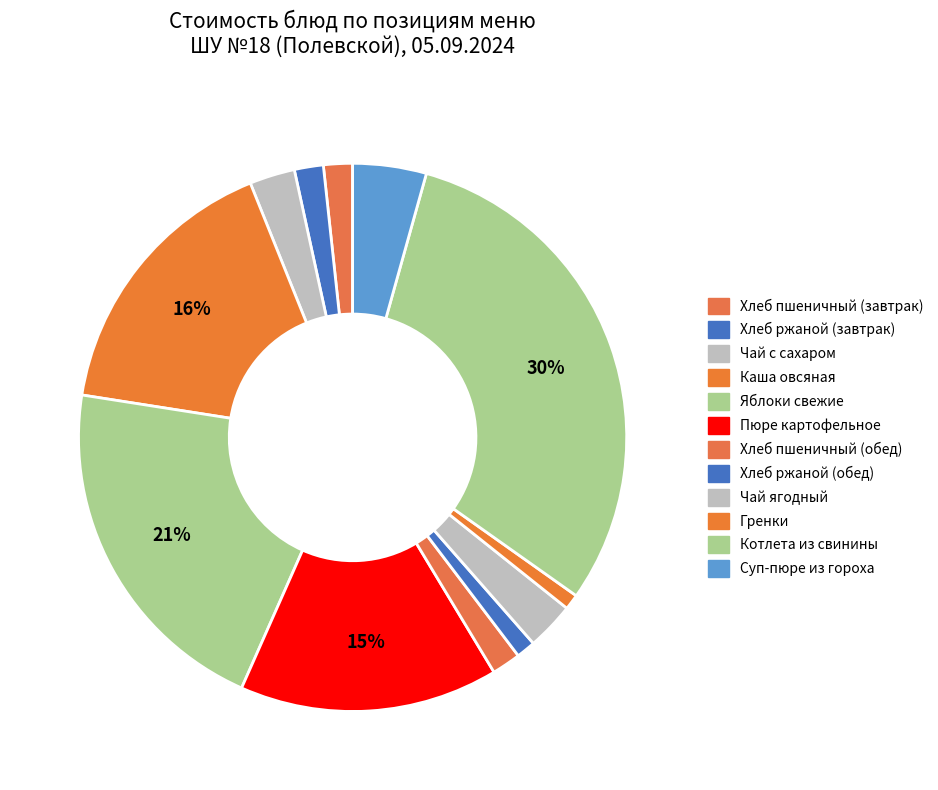

Between Яблоки свежие and Хлеб пшеничный (завтрак), which is larger?

Яблоки свежие